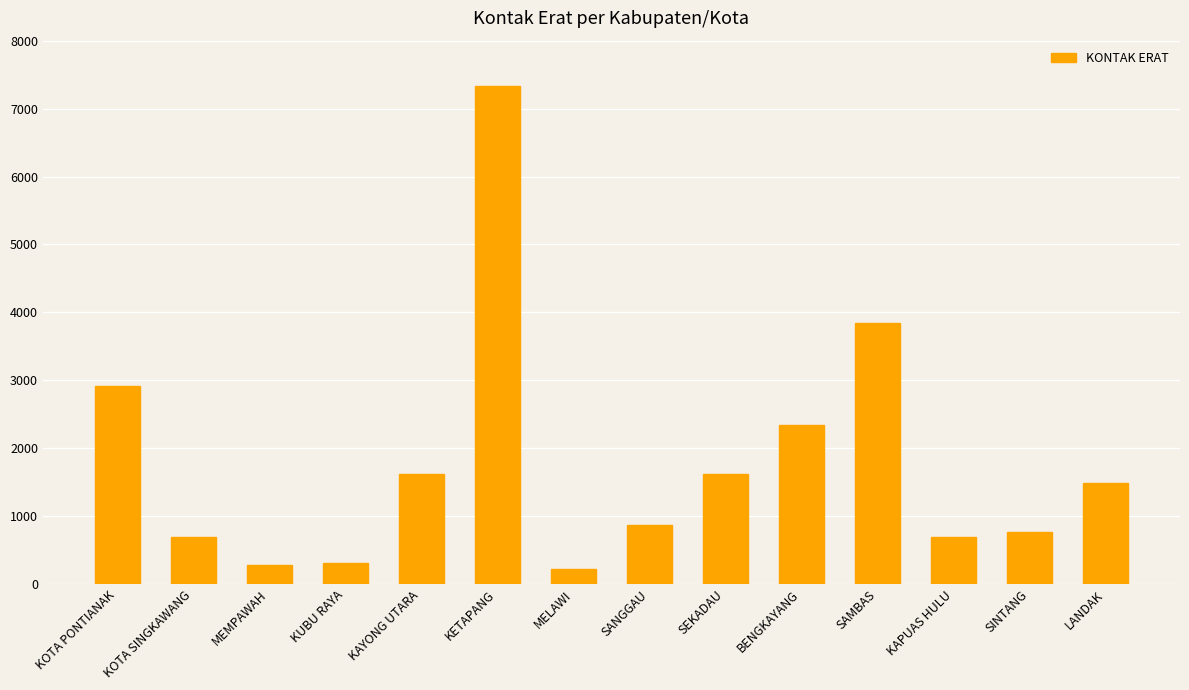

What is the smallest value displayed?

228